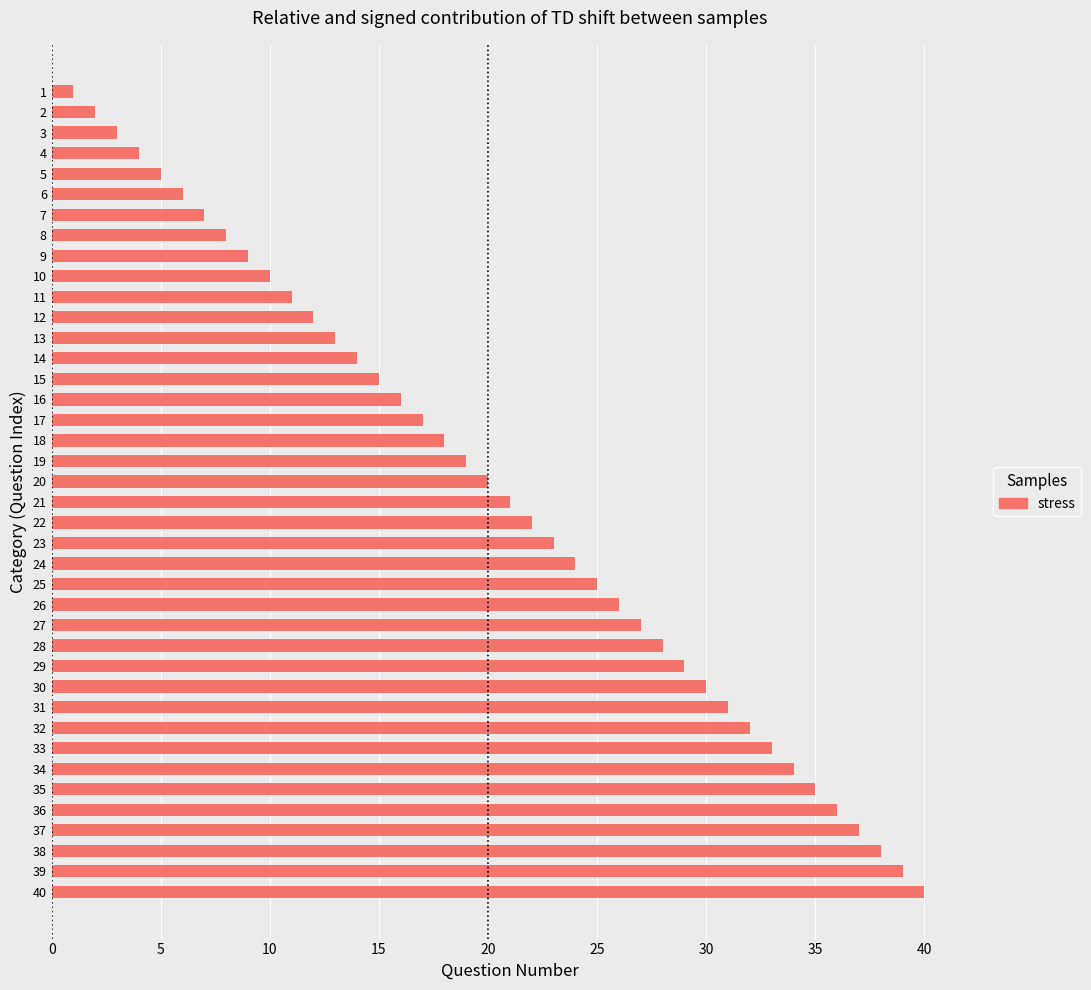

What is the difference between the maximum and second lowest values?

38